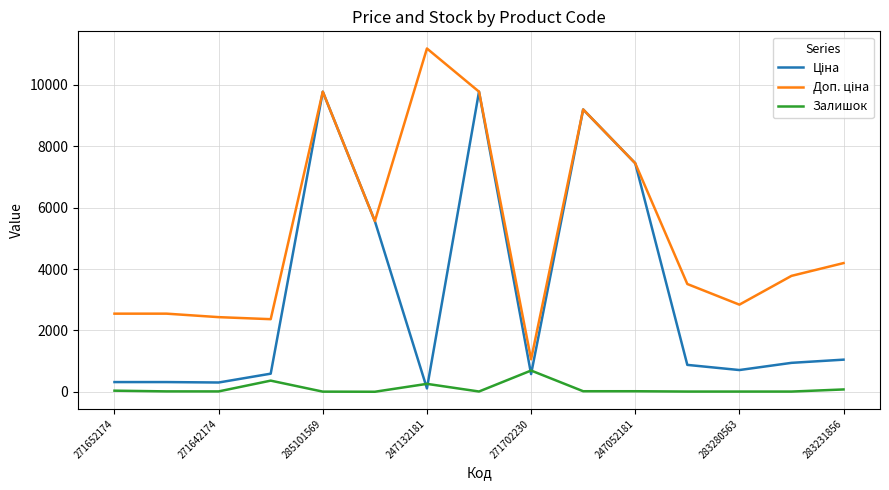

Is this an area chart (filled region under the line)?

No